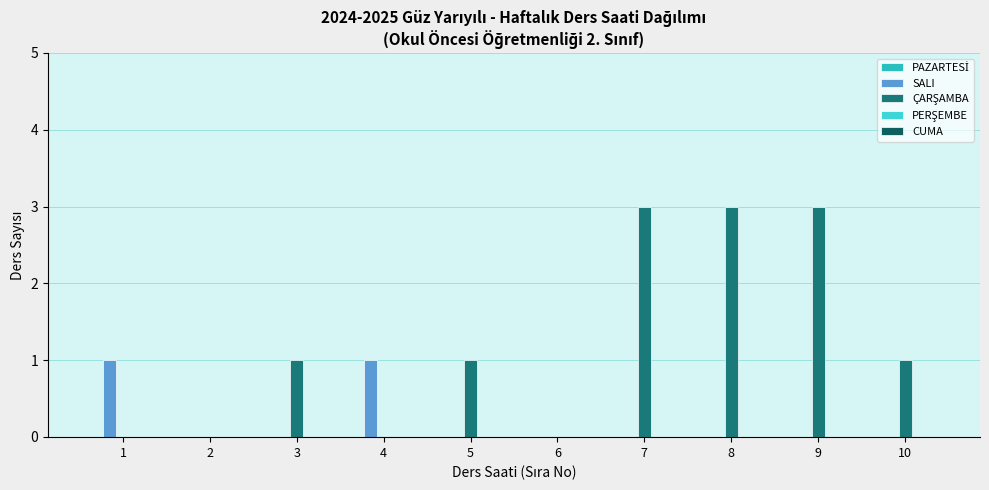

How many groups of bars are there?

10